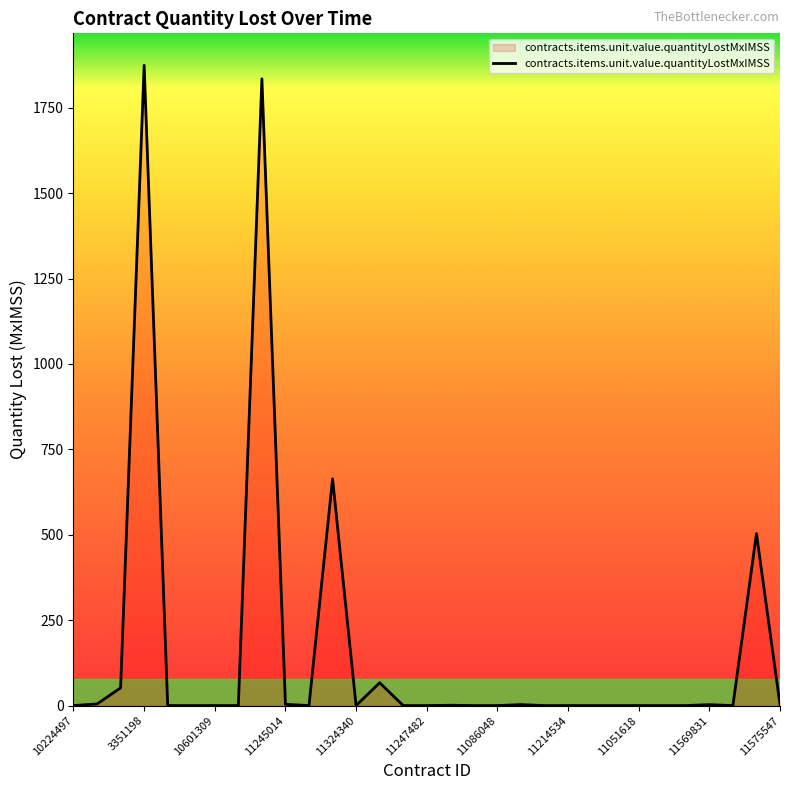

True or false: there are more than 2 points higher than both neighbors.

True